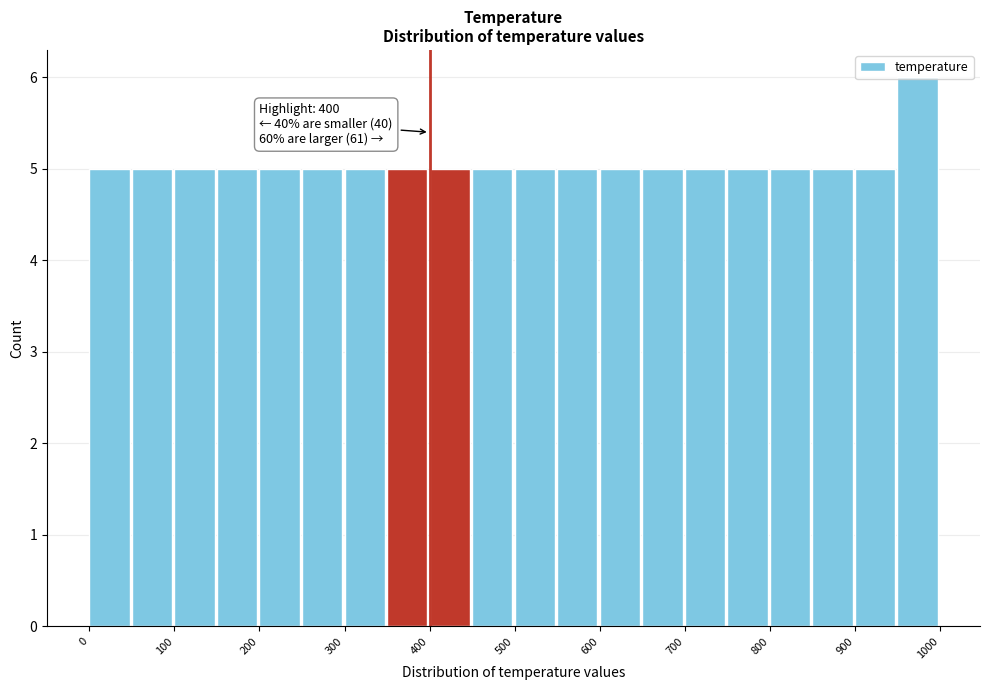

Which range on the x-axis has the tallest bar?

950 to 1000